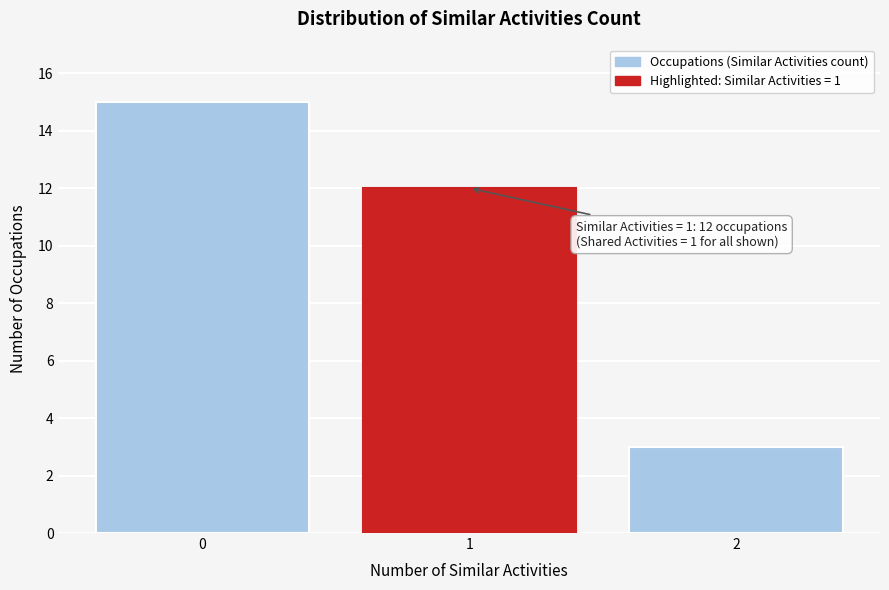

Reading left to right, list all the values displayed in this chart.

0=15	1=12	2=3